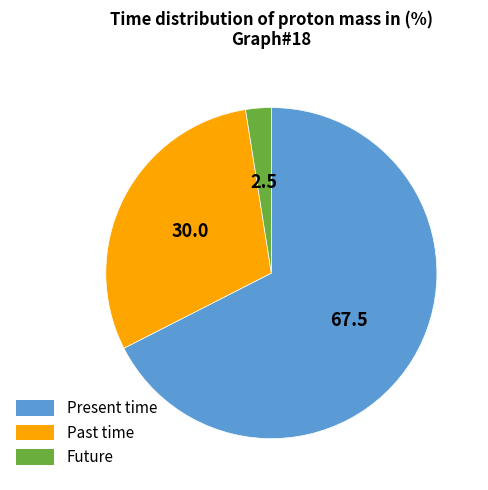

How many slices are in this pie chart?

3